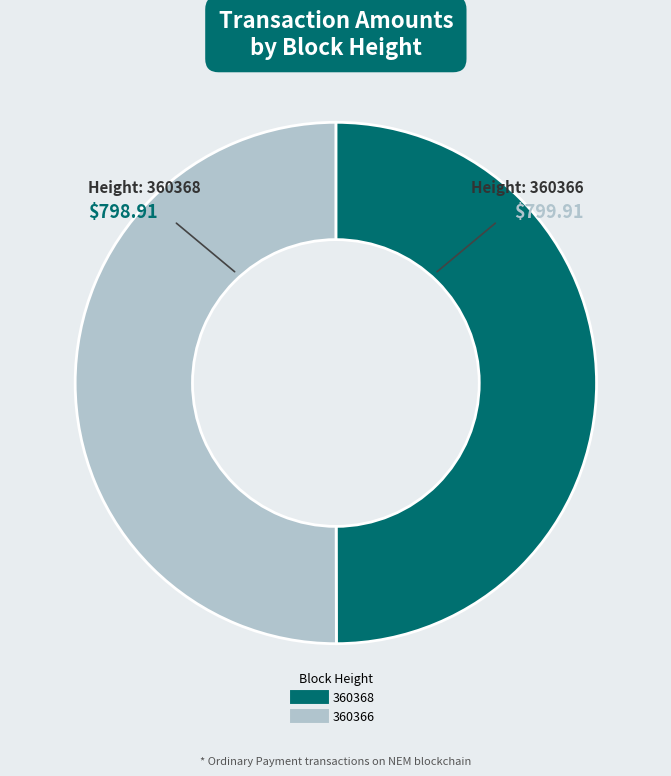

Approximately how many times larger is the value at 360366 compared to 360368?

1.0